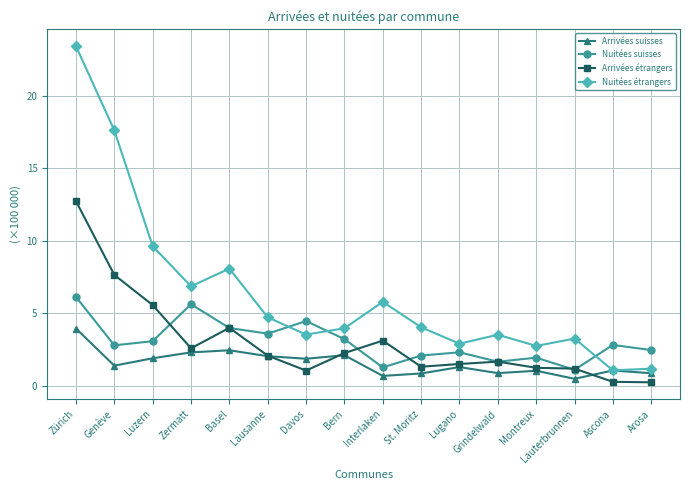

What is the value of the Arrivées suisses point at the 2nd from the left?

1.4